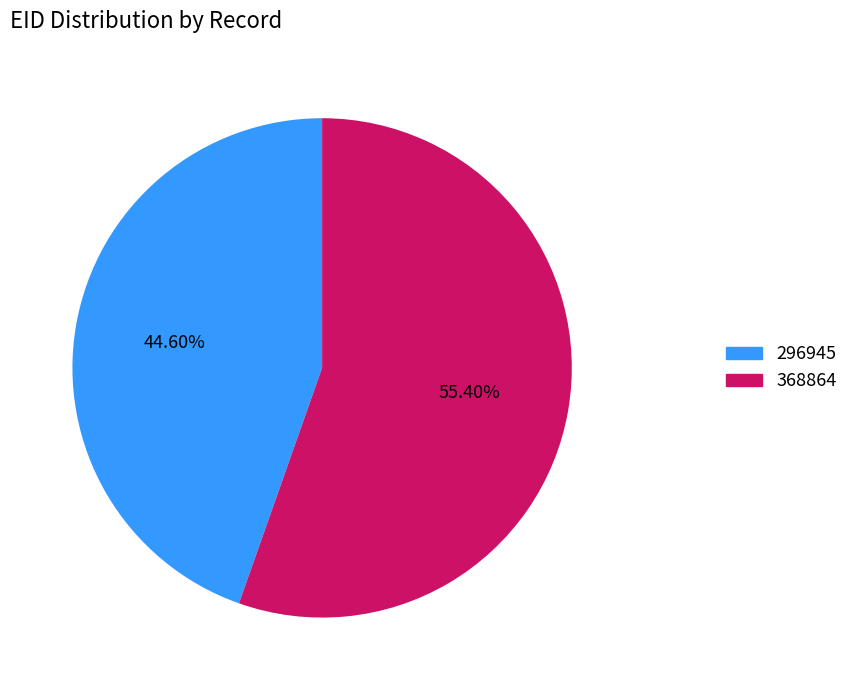

Is there any slice that represents more than half of the pie?

Yes